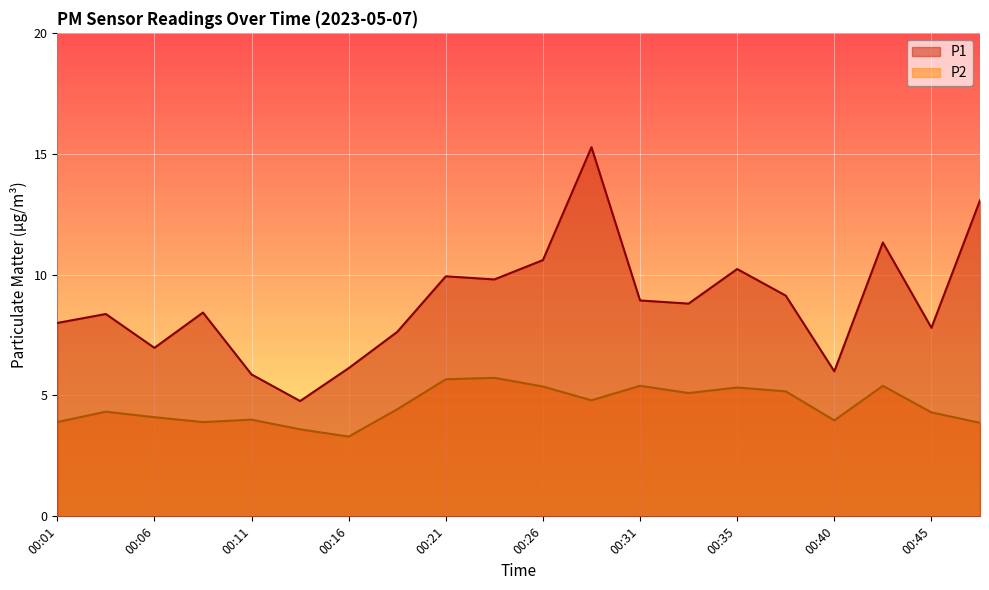

List the series in order of their peak value, lowest first.

P2, P1